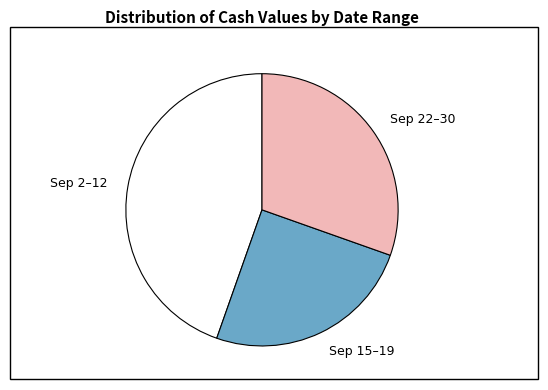

How many segments does this pie chart have?

3